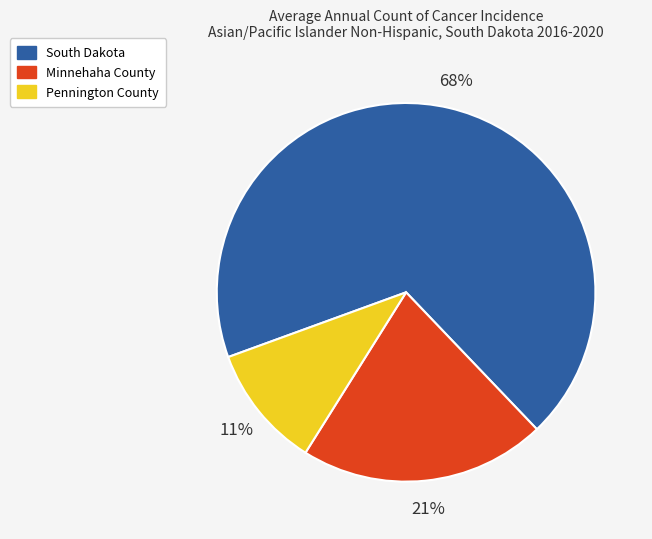

Which has a higher value, Minnehaha County or South Dakota?

South Dakota